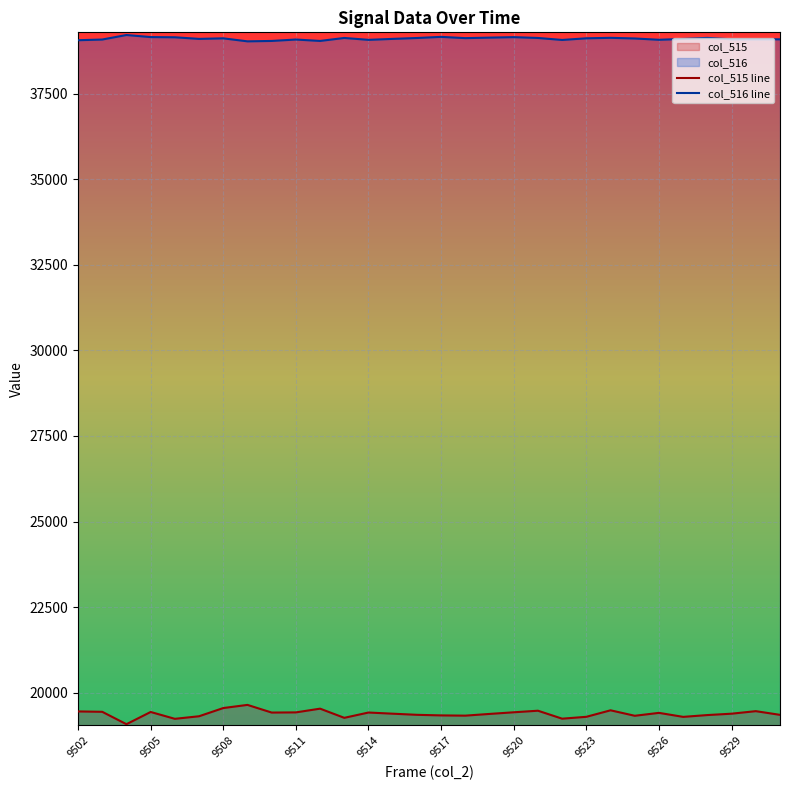

Count the number of data series in this chart.

2